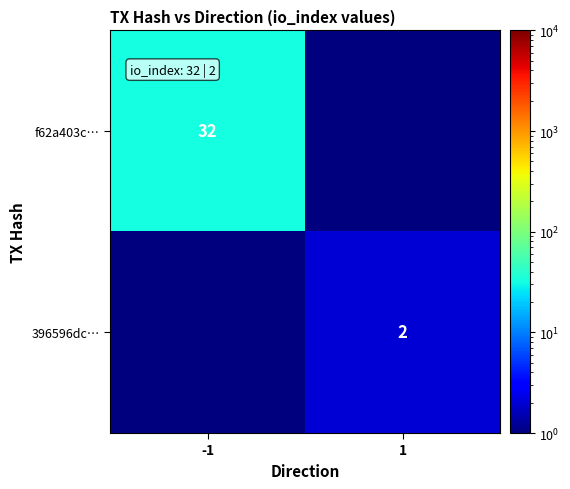

The f62a403c… series shows 32.0 at -1. True or false?

True